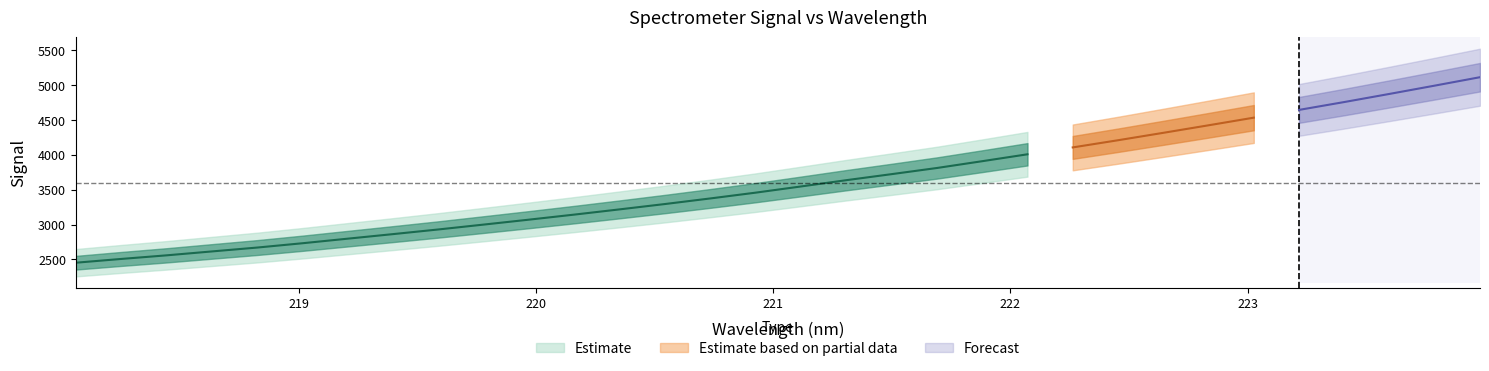

The value at 221.3083 is 2489.7. True or false?

False